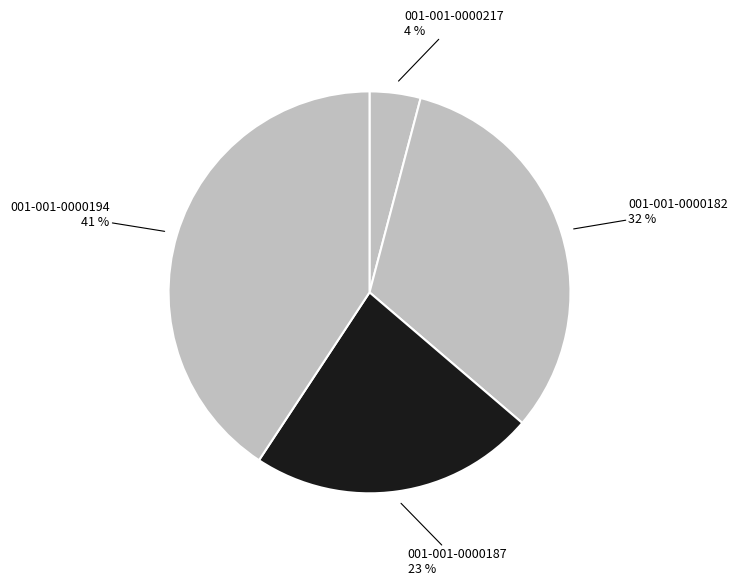

Does any single category account for the majority?

No